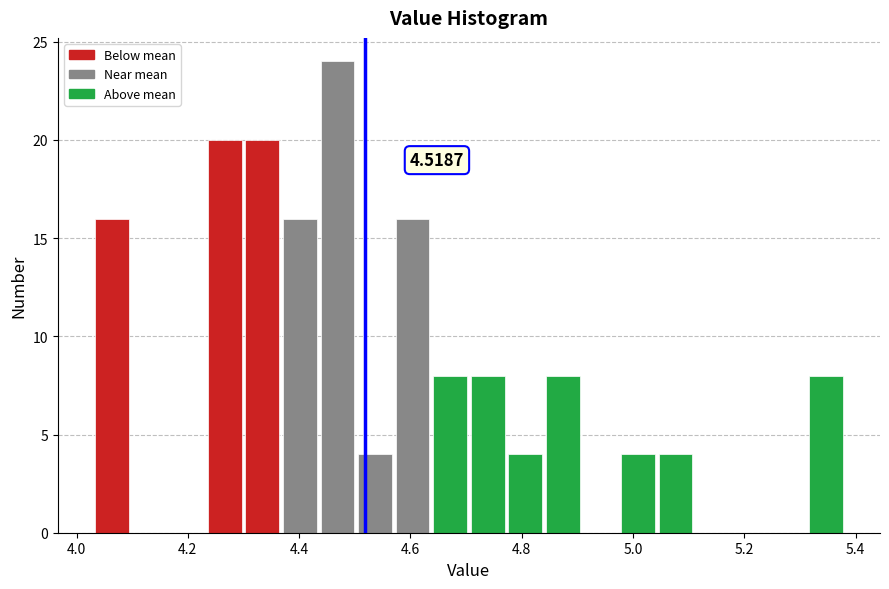

Read against the x-axis, roughly where is the centre of the tallest bar?

4.46